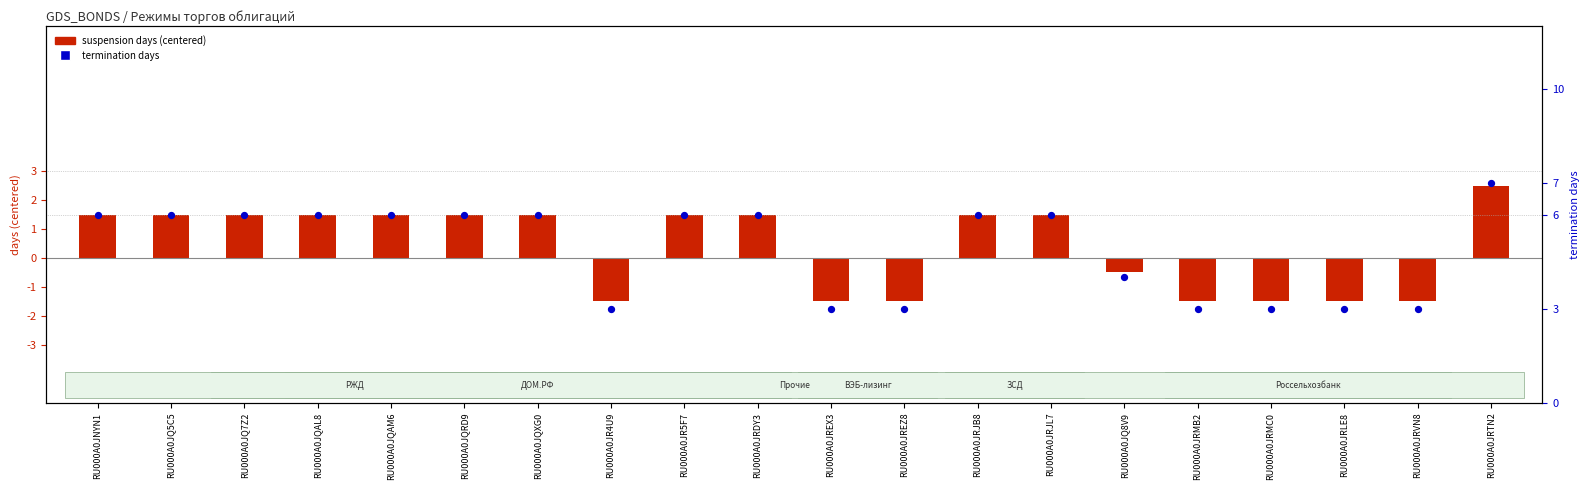

What is the total value across all series at RU000A0JQ7Z2?

7.5